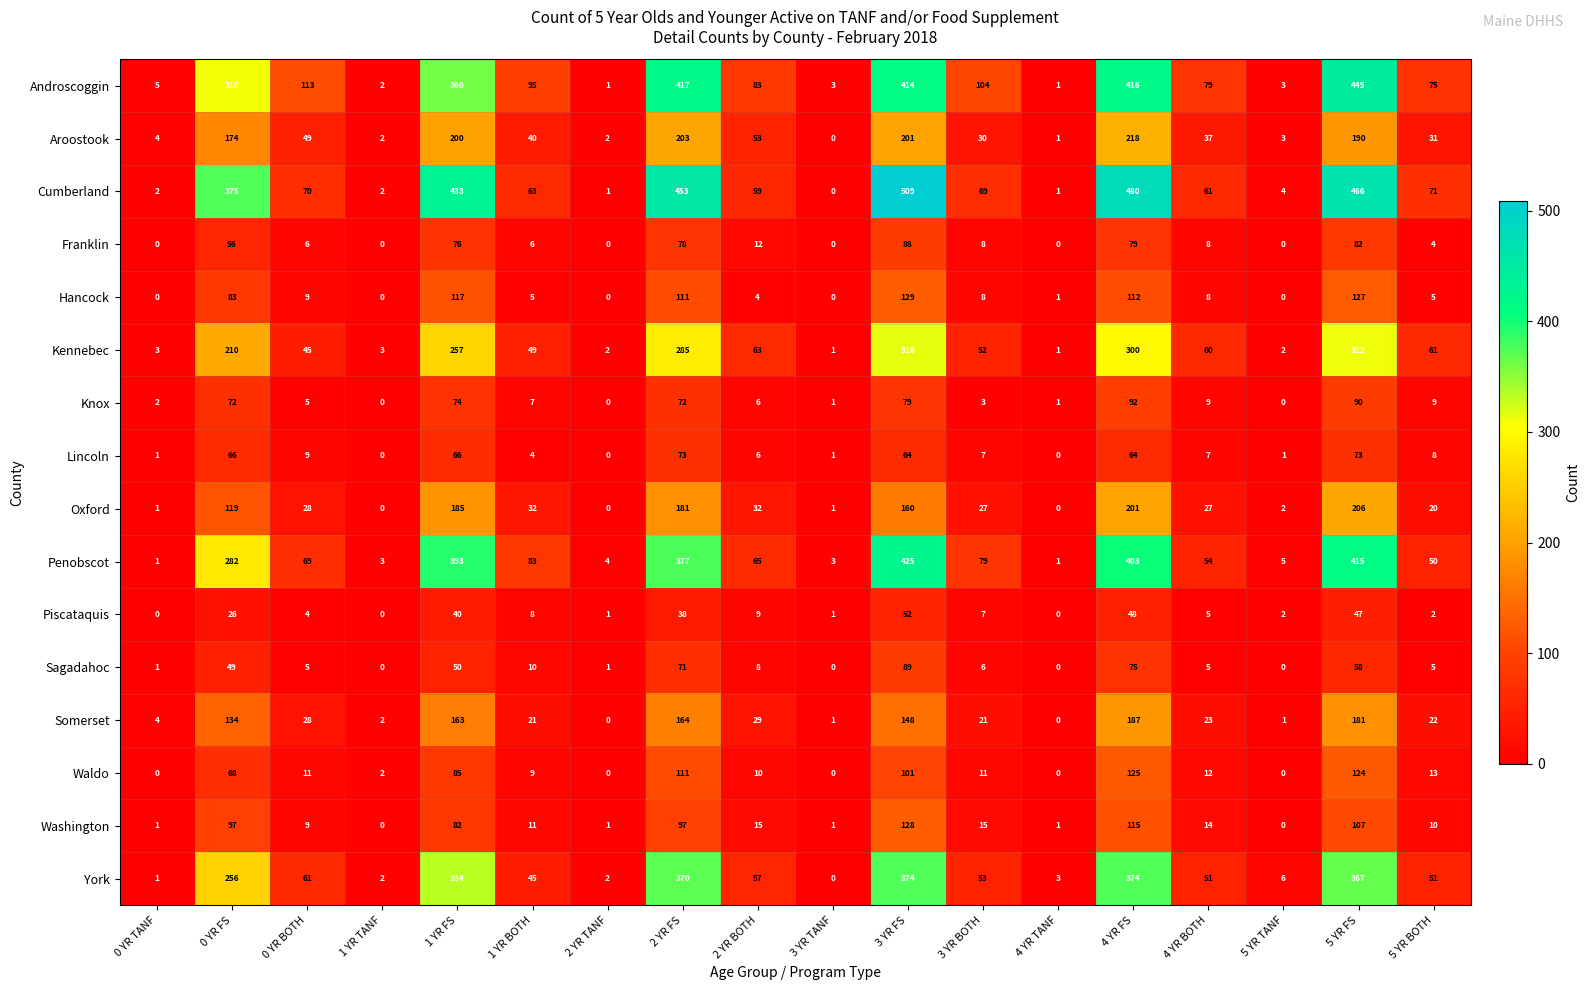

Count the number of categories in the chart.

18